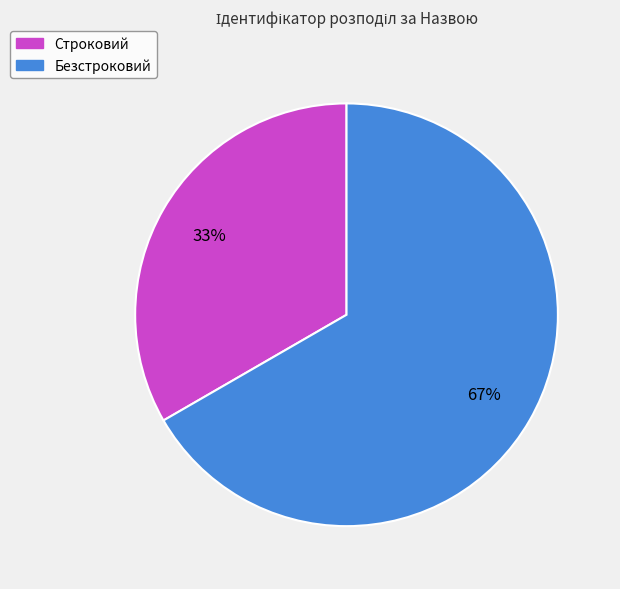

Does any single category account for the majority?

Yes